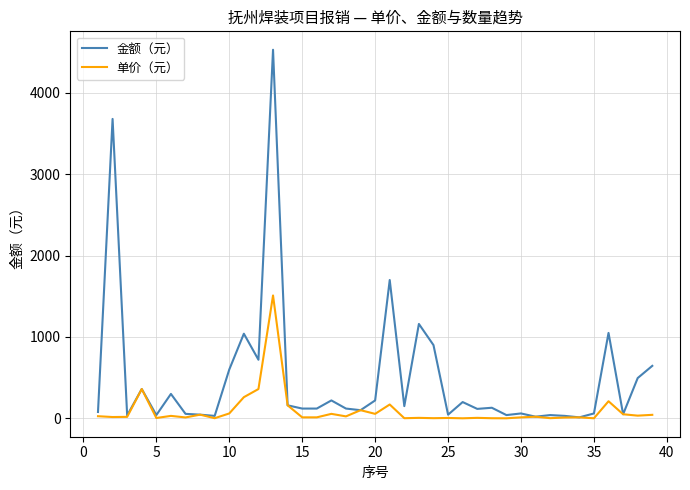

What is the maximum value for 单价（元）?

1510.0